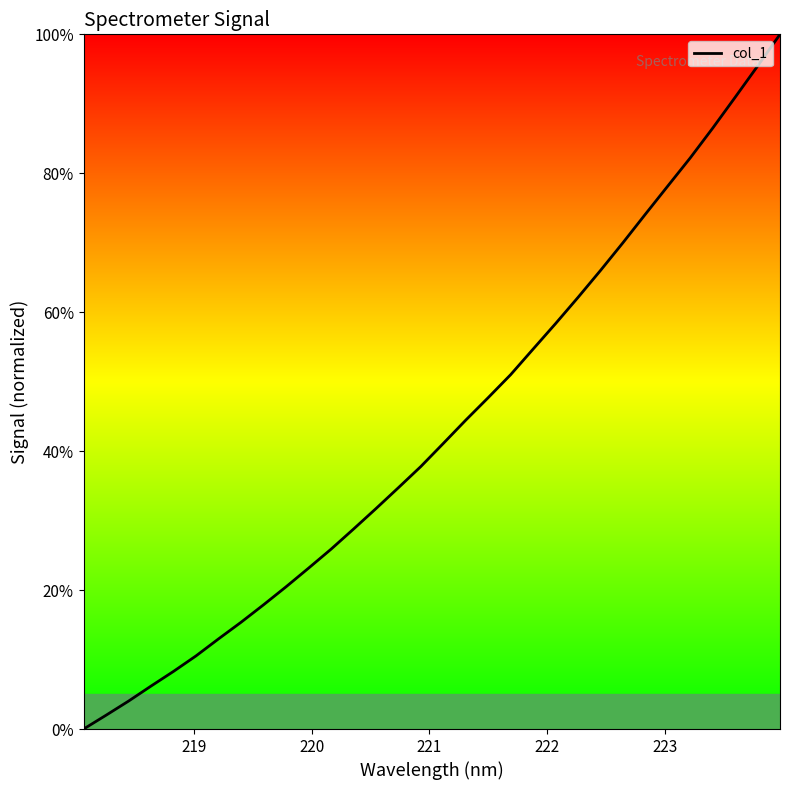

Is this an area chart (filled region under the line)?

Yes